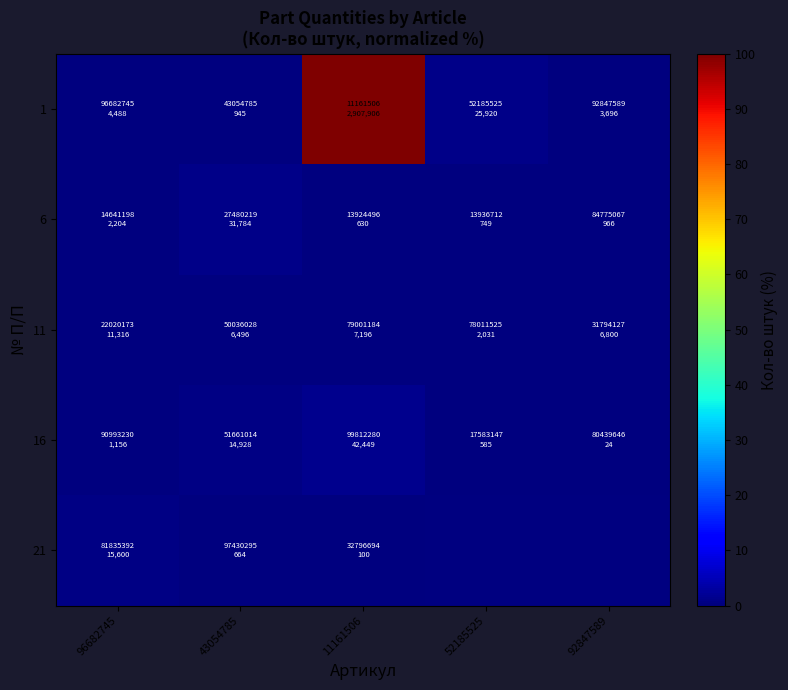

Rank the categories by 21 value from lowest to highest.

11161506, 52185525, 92847589, 43054785, 96682745